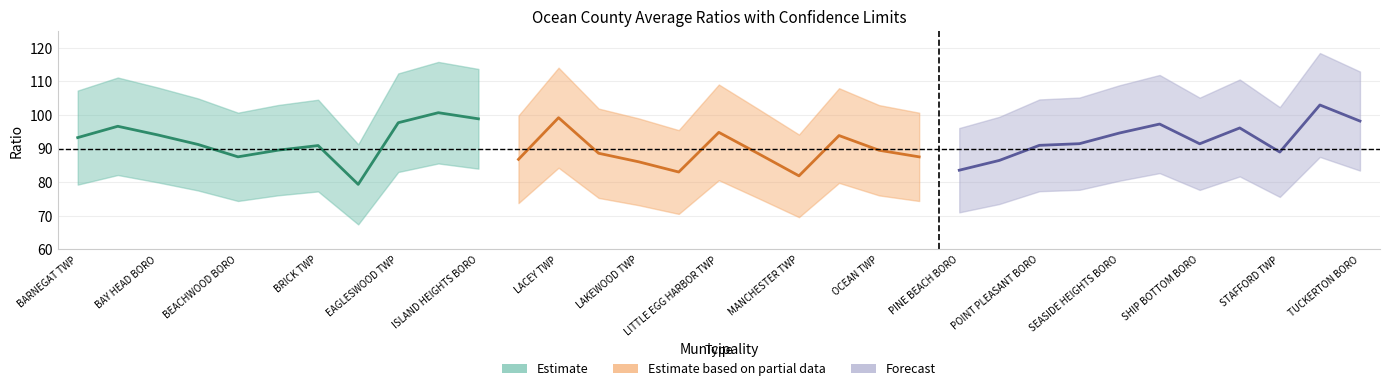

True or false: Forecast has more than 0 interior local peaks.

True